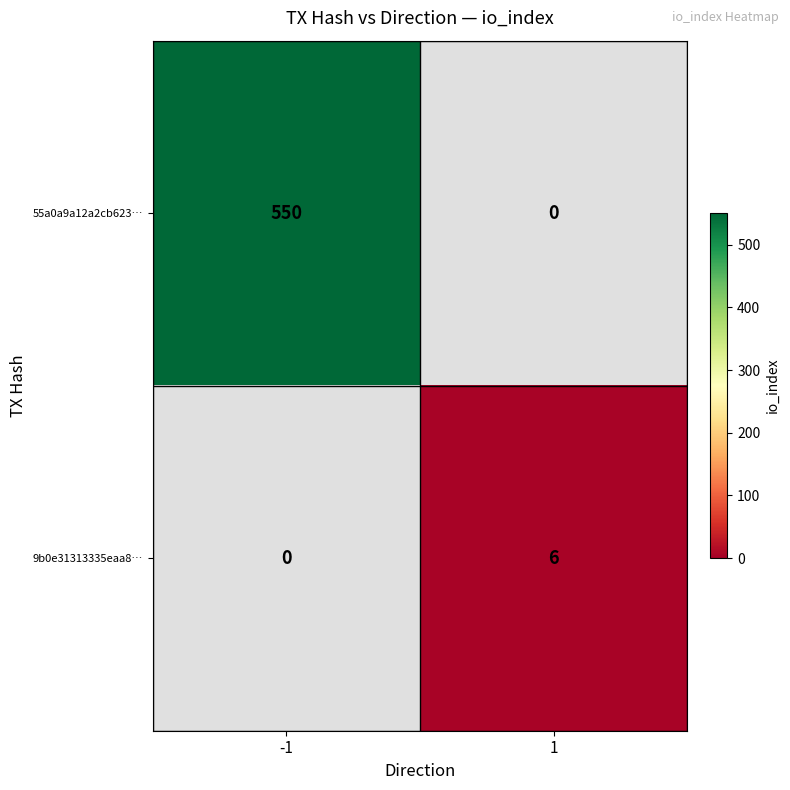

At which label is 9b0e31313335eaa8… closest to 1?

-1